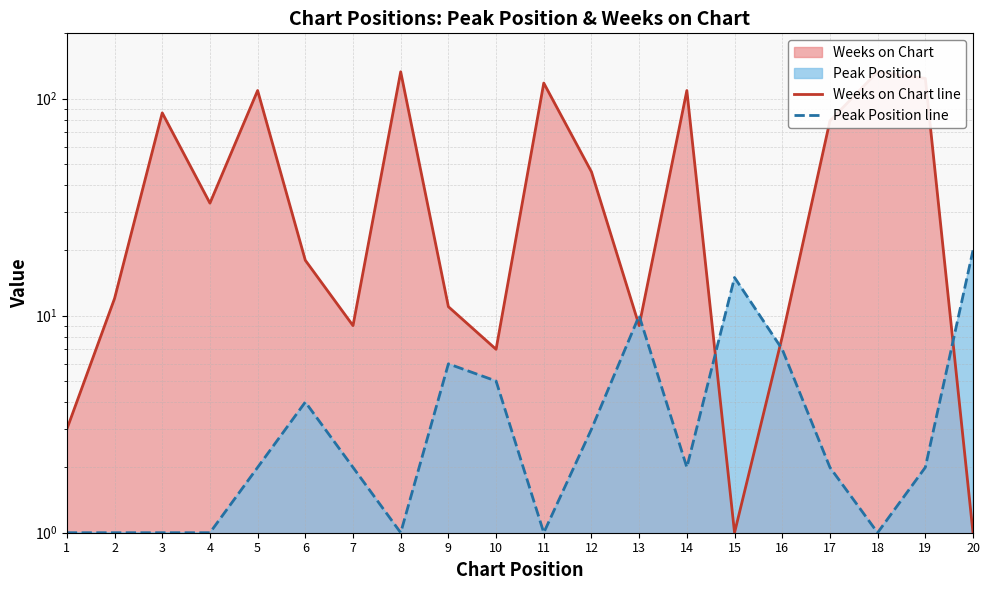

What is the spread (max minus min) of values at 10?

2